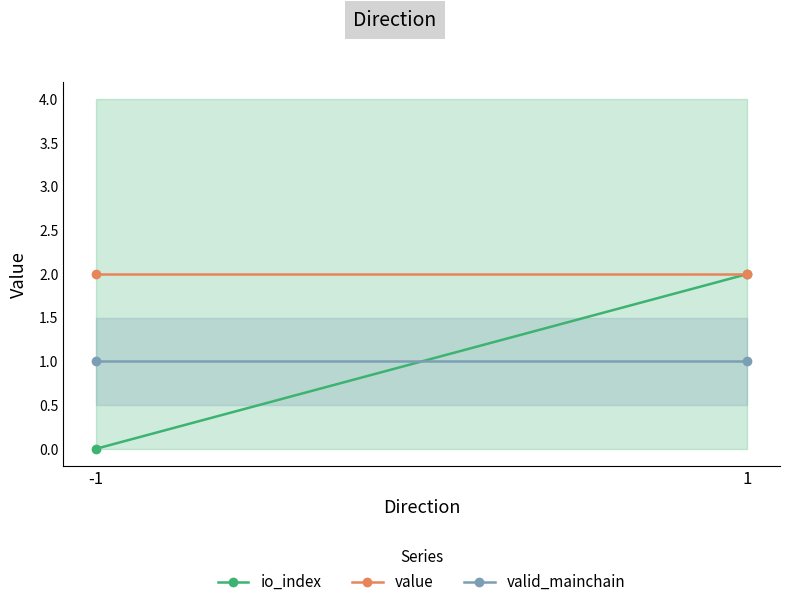

What is the total value across all series at -1?

3.0